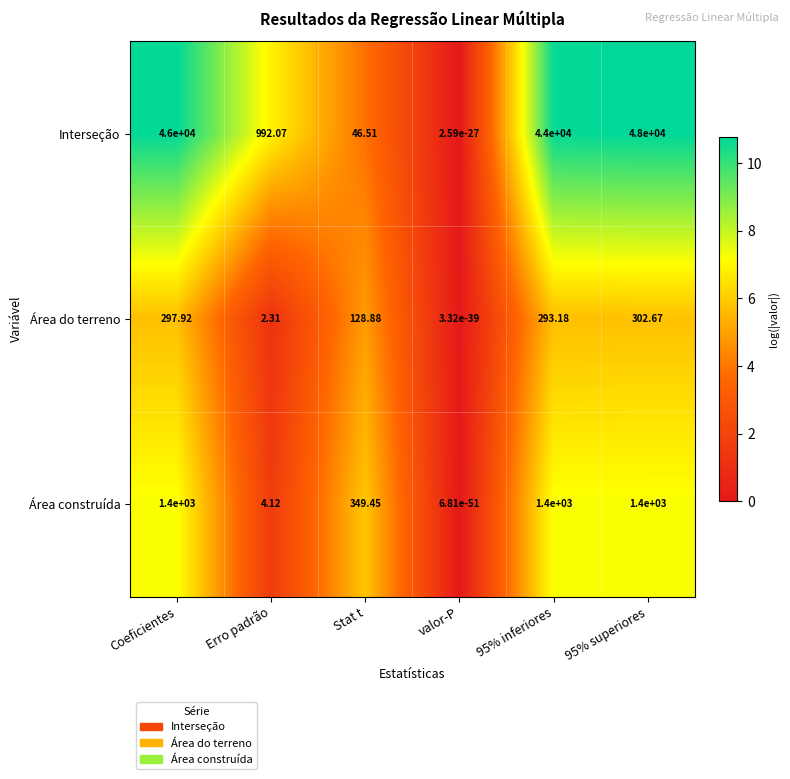

Which series has the largest total across all categories?

Interseção